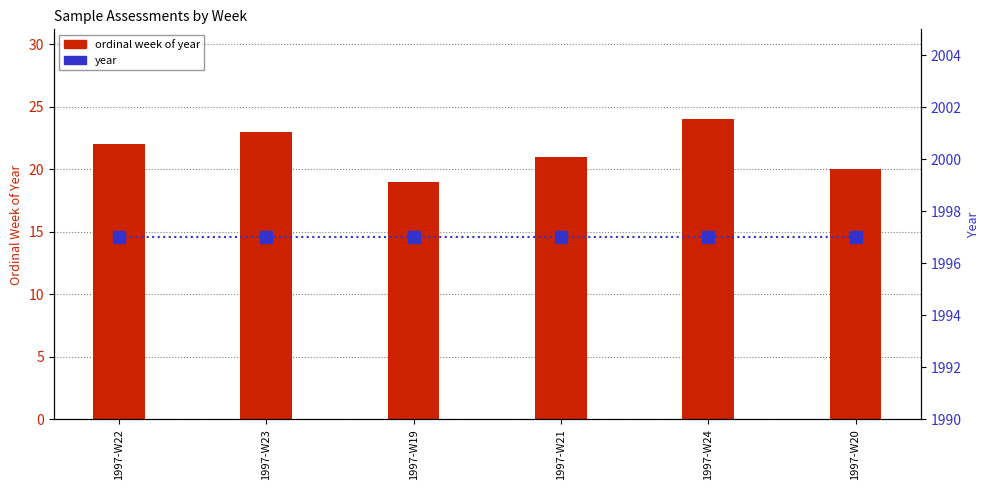

Count the ordinal week of year values in the range 20 to 23.

4